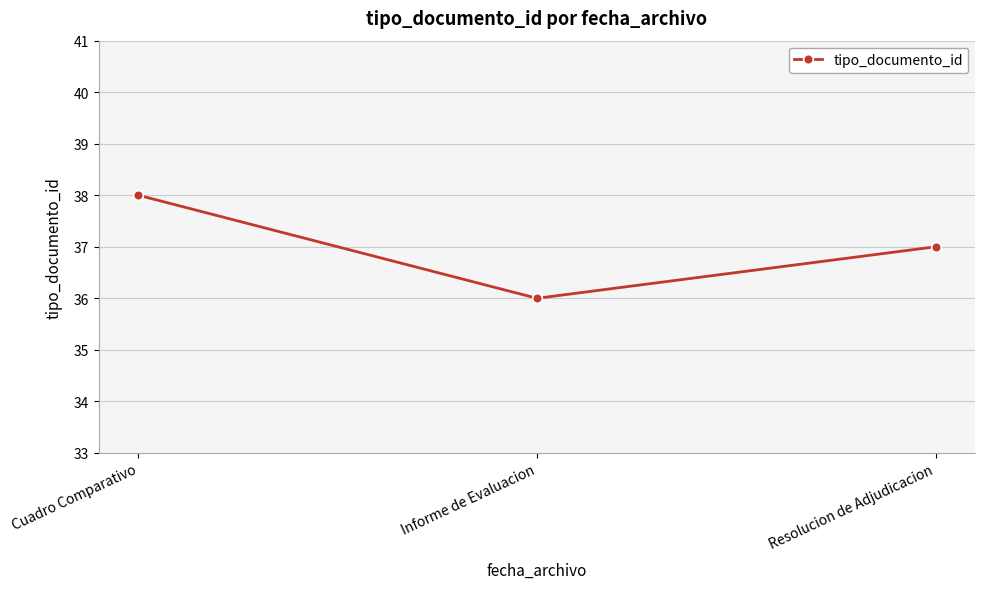

What position from the left is Cuadro Comparativo?

1